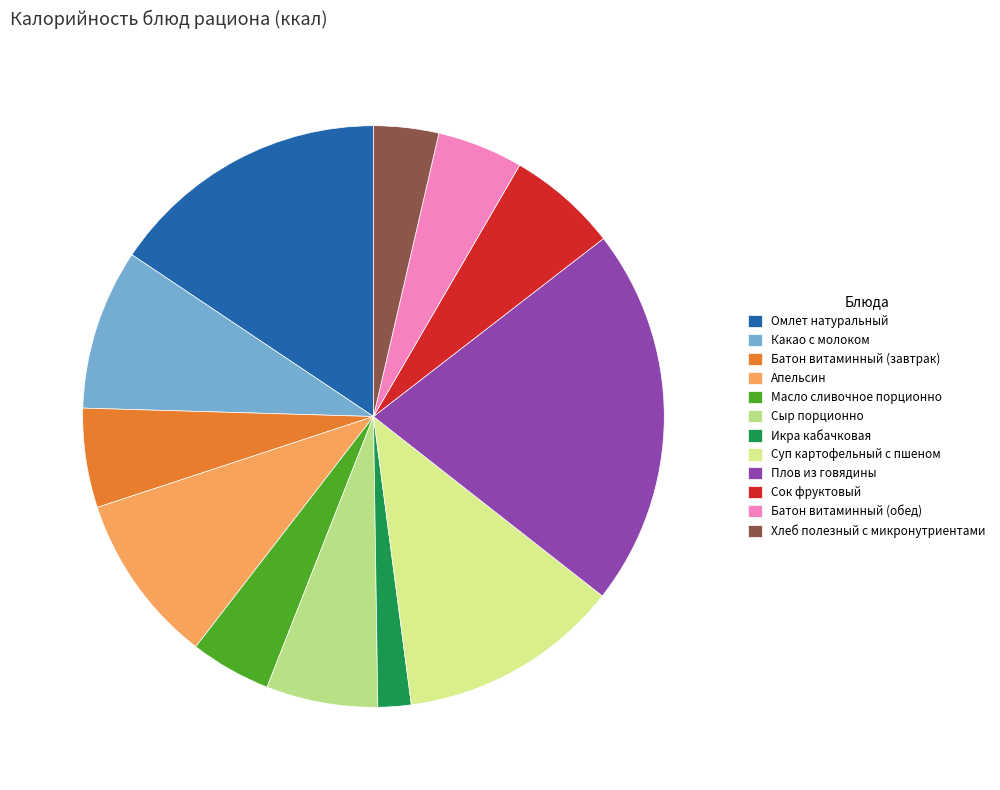

To the nearest percent, what portion does Омлет натуральный represent?

16%